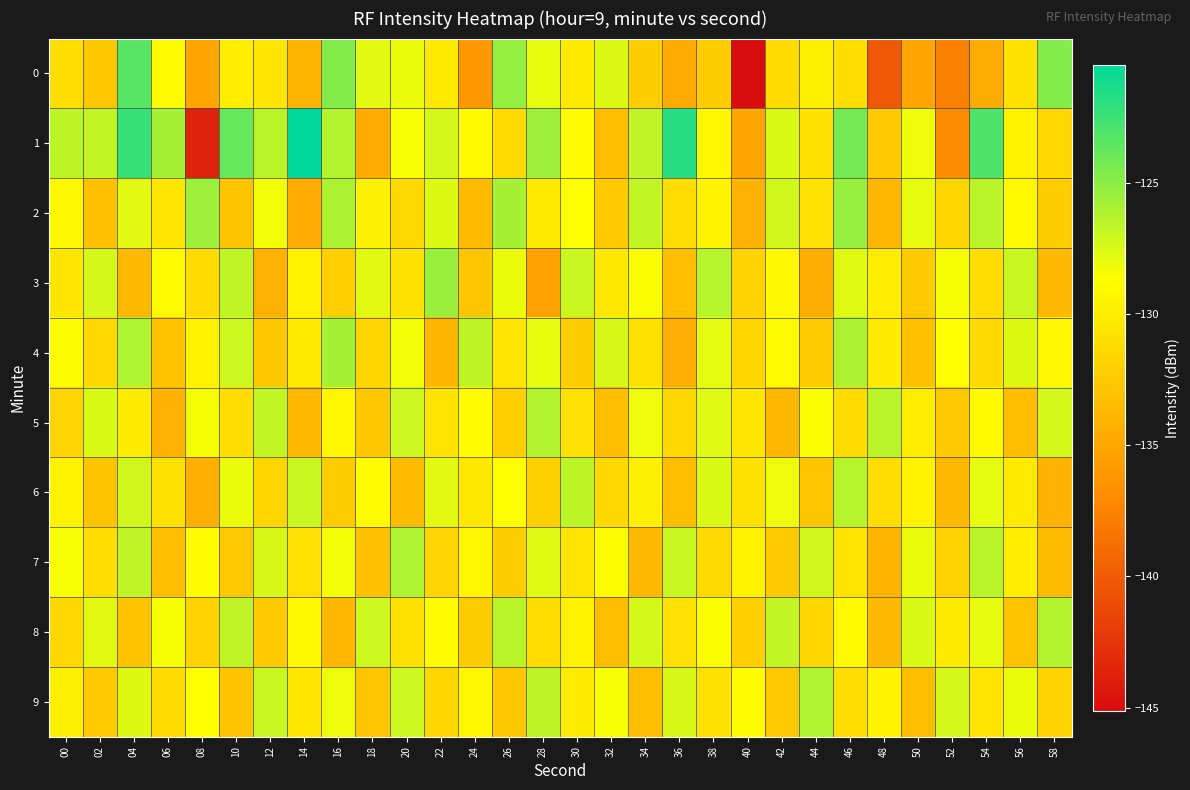

At which category does the chart reach its peak across all series?

14